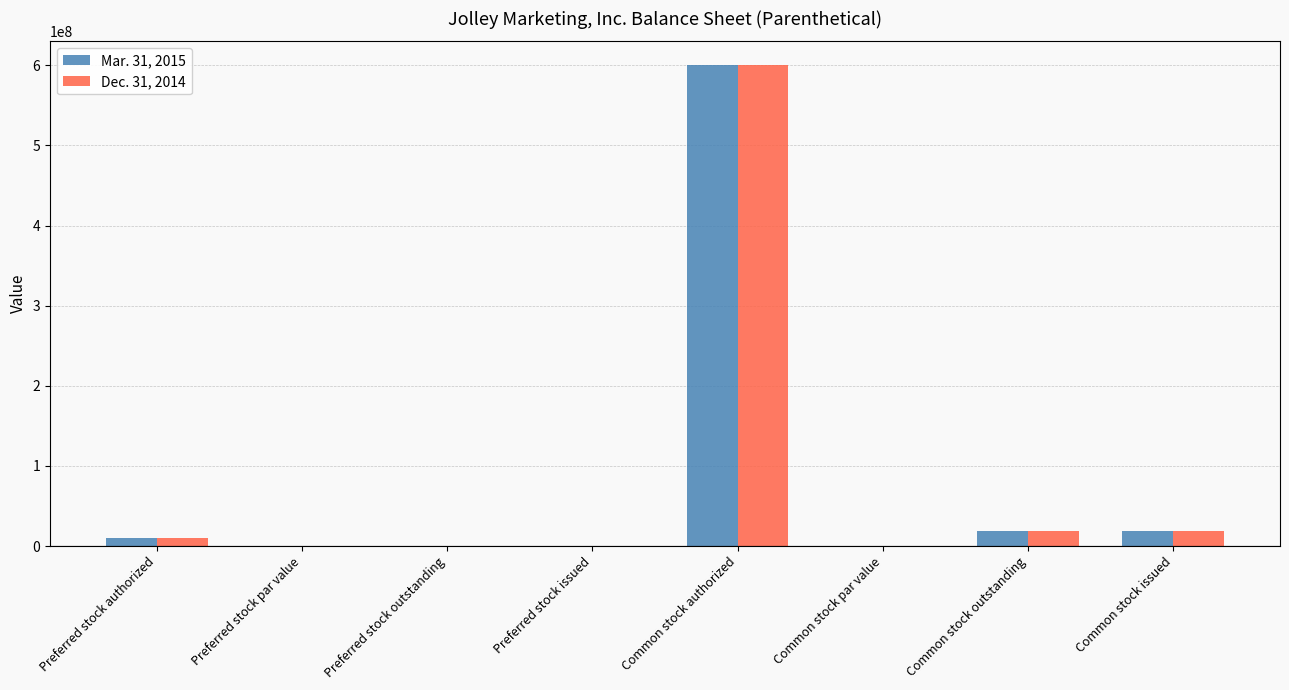

Count the number of data series in this chart.

2